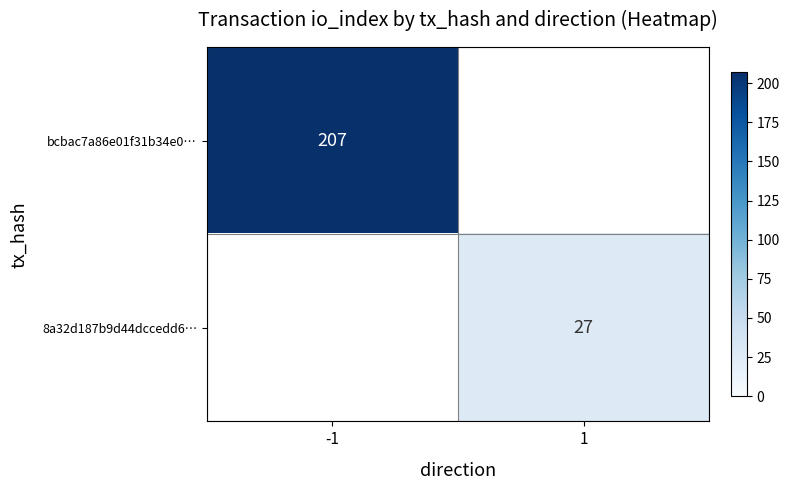

The value of bcbac7a86e01f31b34e0… at -1 is 331. True or false?

False